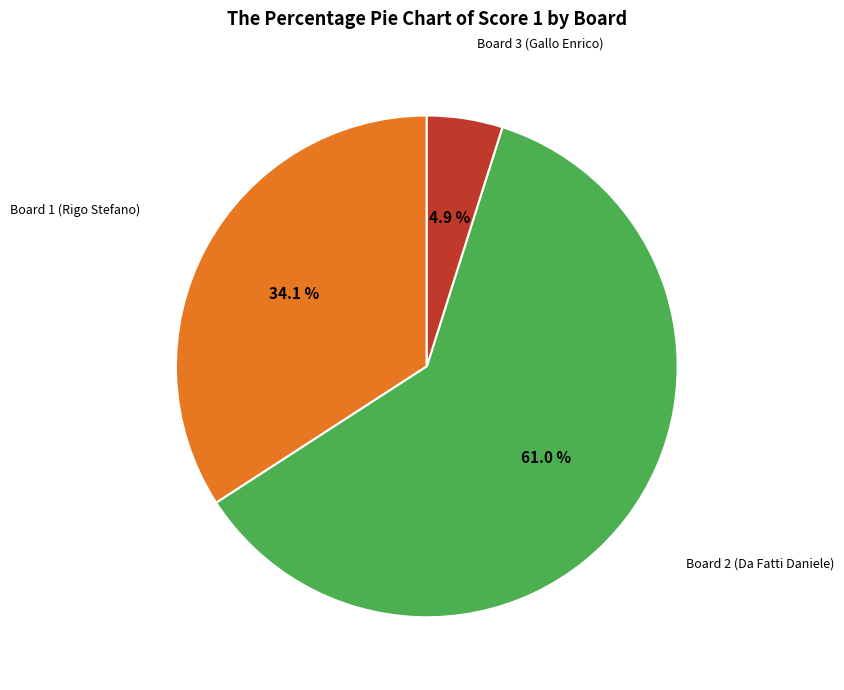

Is there a majority slice in this chart?

Yes